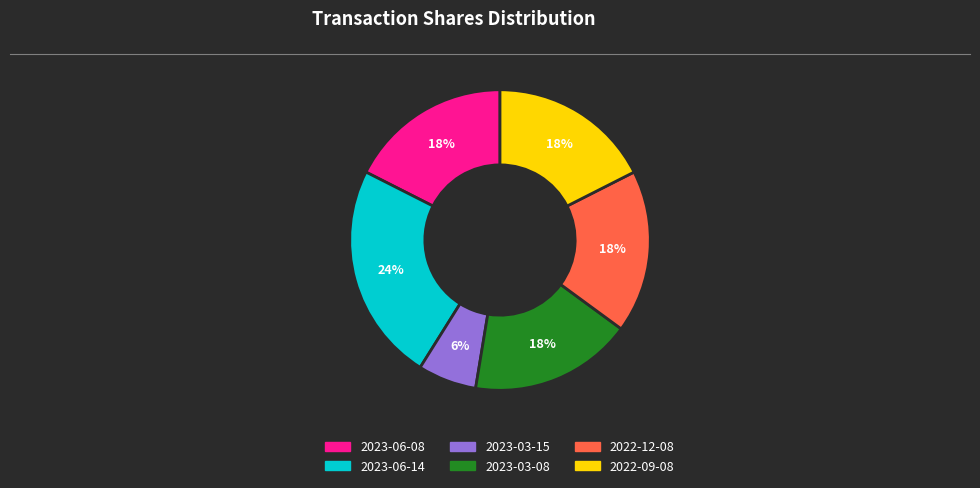

The 2022-09-08 slice represents 18% of the pie. True or false?

True